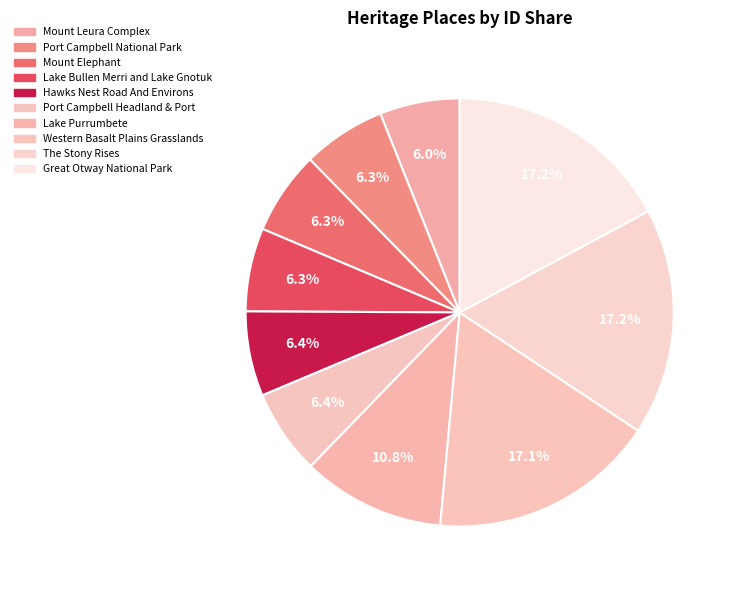

How many slices are in this pie chart?

10